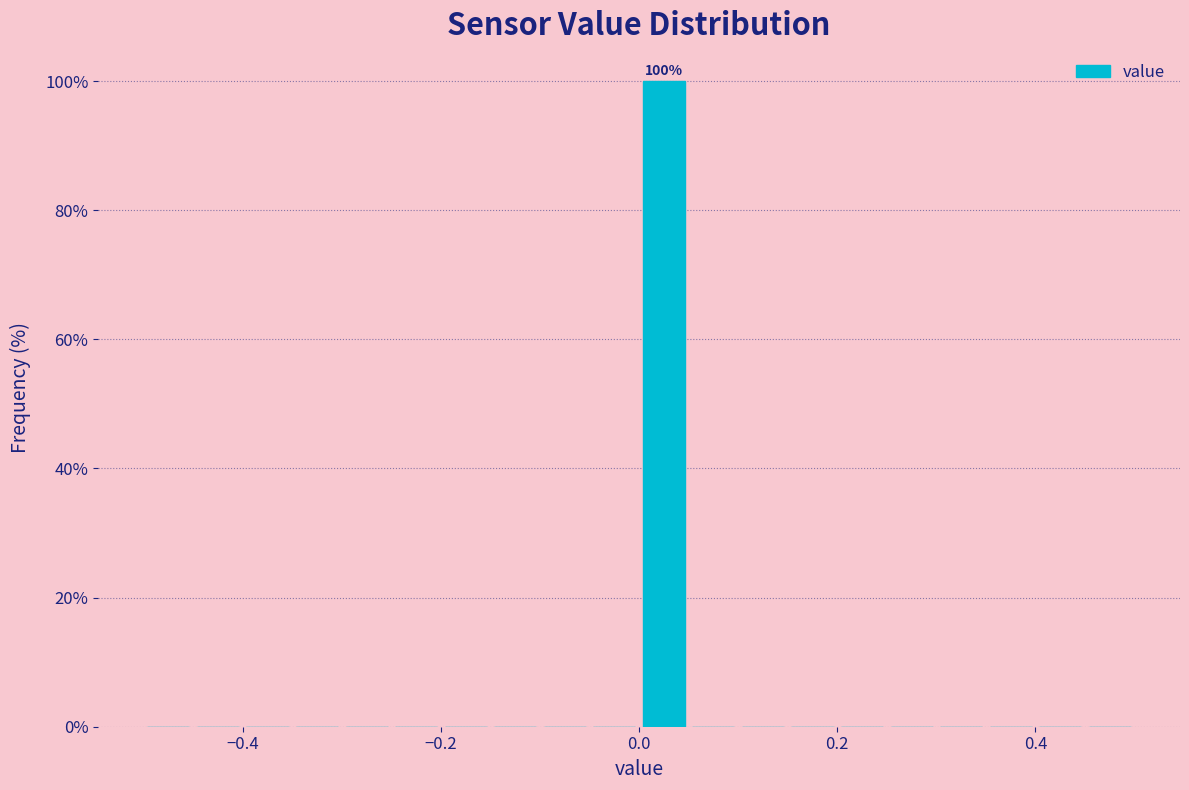

Read against the x-axis, roughly where is the centre of the tallest bar?

0.02